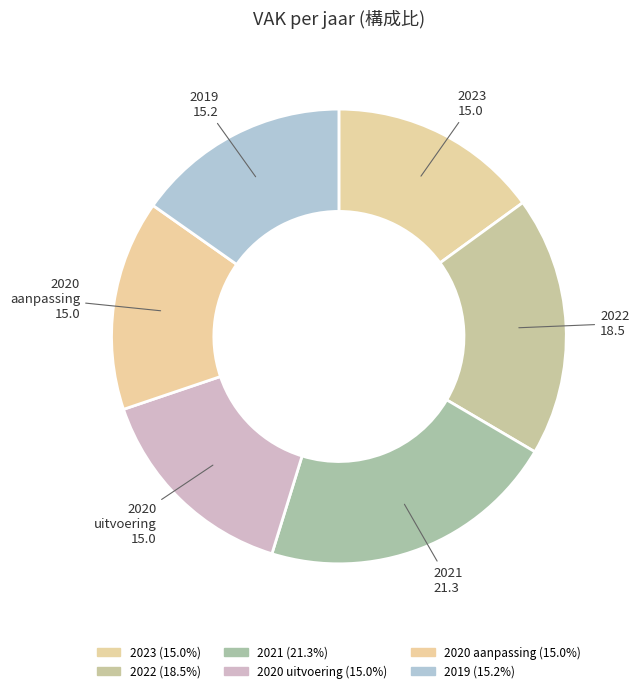

To the nearest percent, what is the average slice percentage?

17%